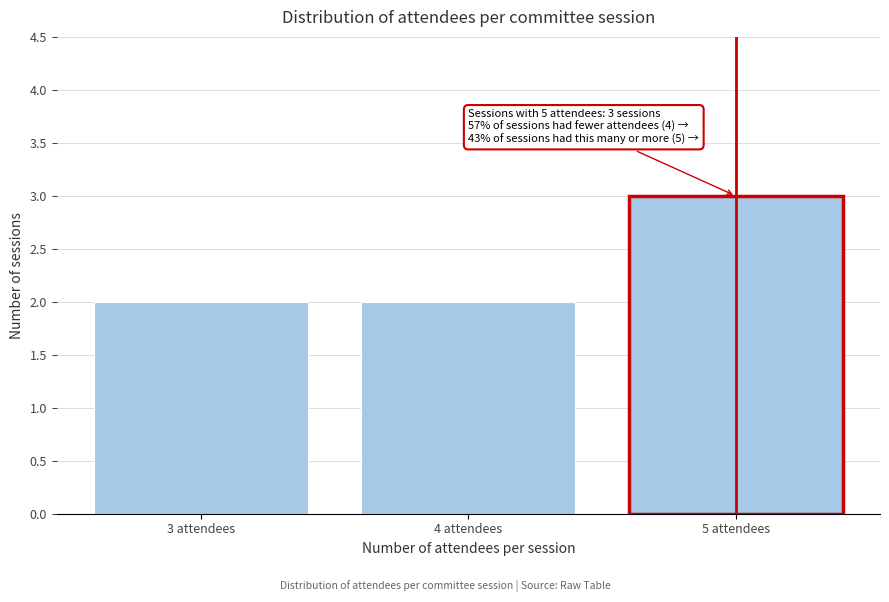

Reading right to left, extract all data points from this chart.

3	2	2